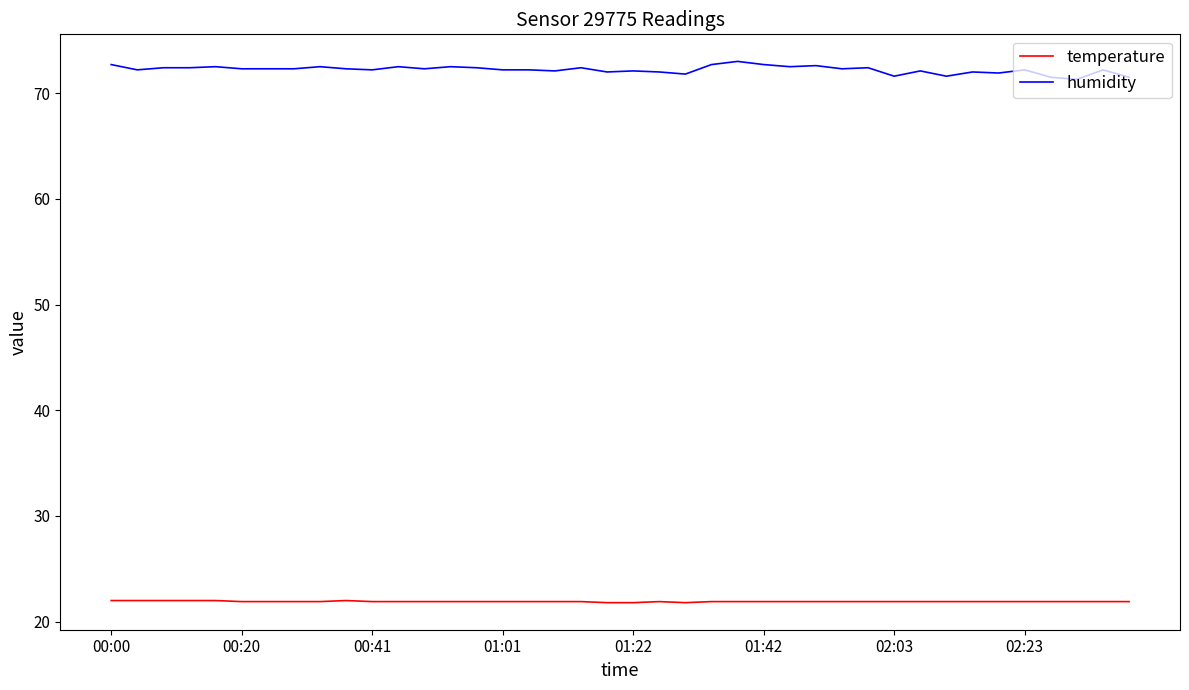

Which series has the largest total across all categories?

humidity